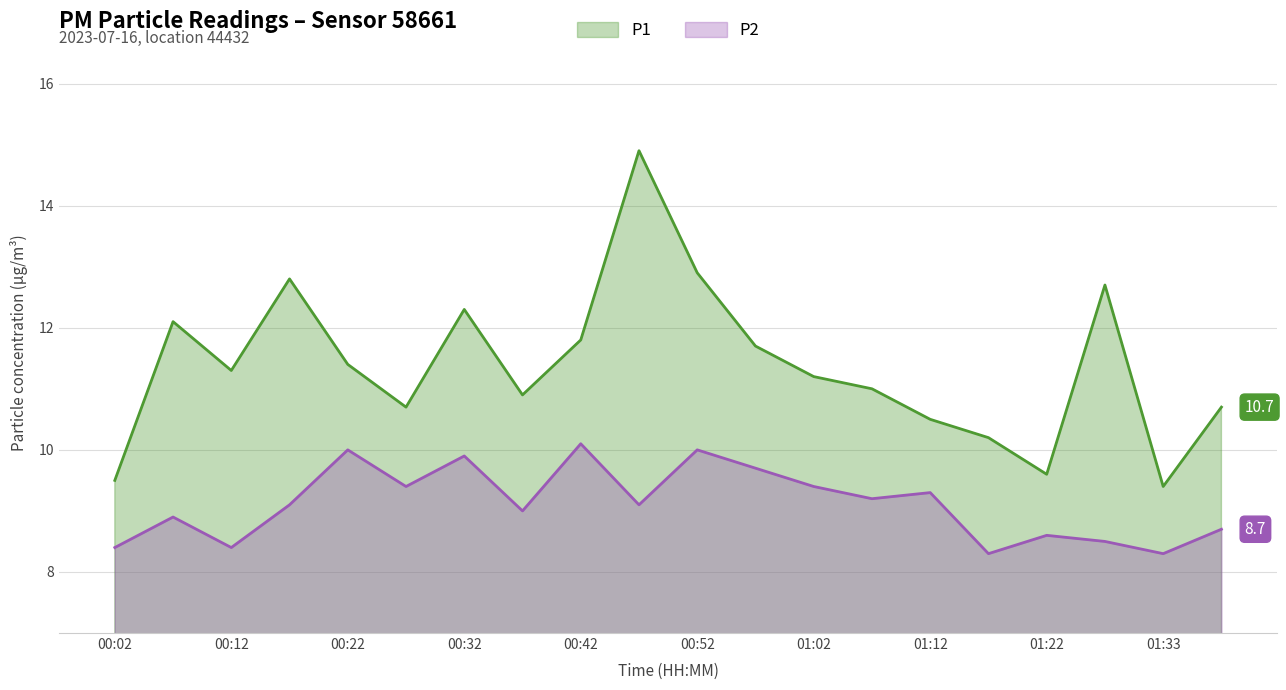

At which label does P2 reach its peak?

00:42